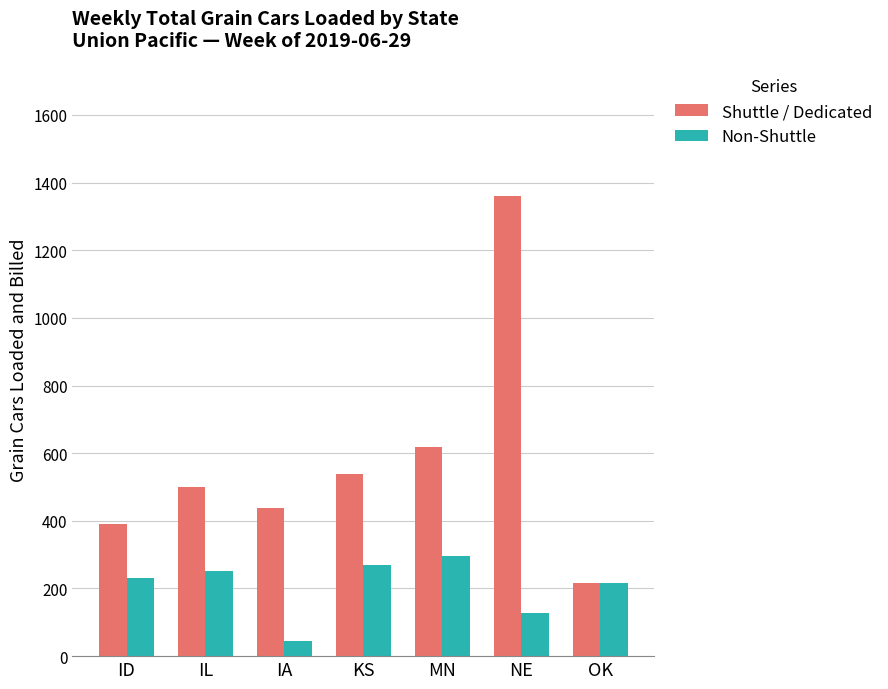

Reading left to right, transcribe all the data shown in this chart.

Shuttle / Dedicated: ID=391	IL=500	IA=439	KS=539	MN=619	NE=1360	OK=216
Non-Shuttle: ID=232	IL=253	IA=45	KS=270	MN=296	NE=127	OK=217